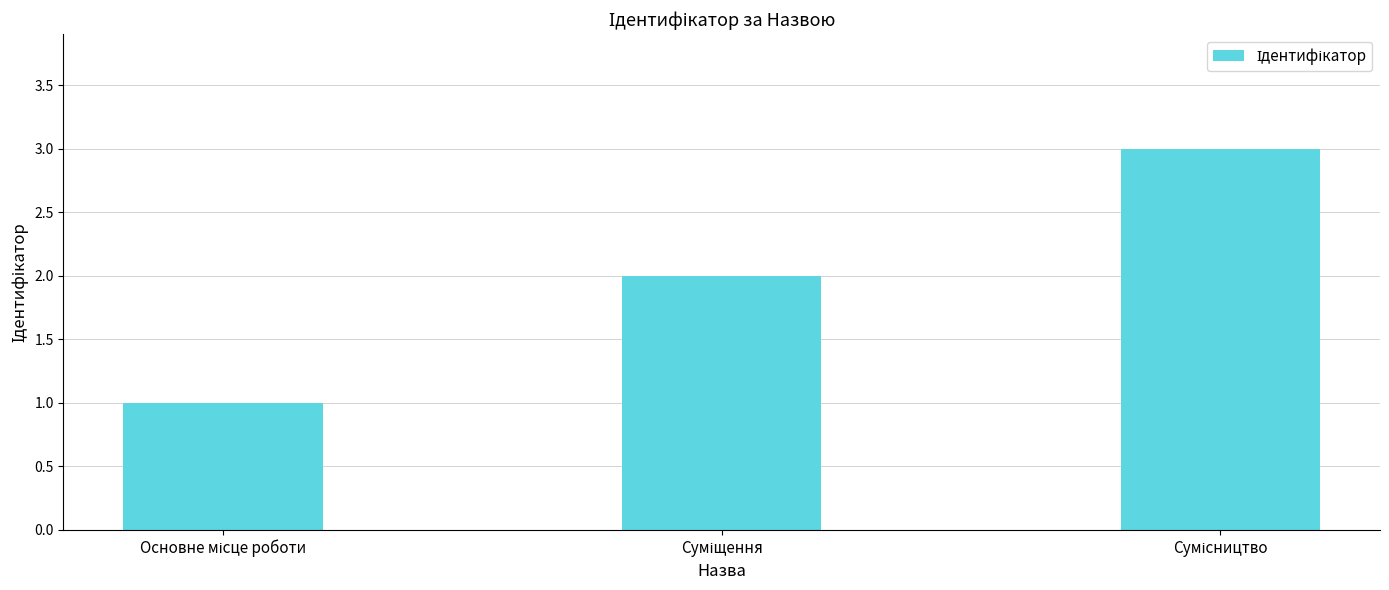

Count the number of data series in this chart.

1